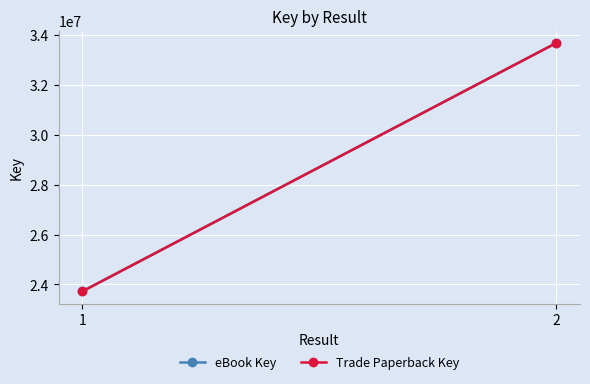

Which has a higher value, 2 or 1?

2